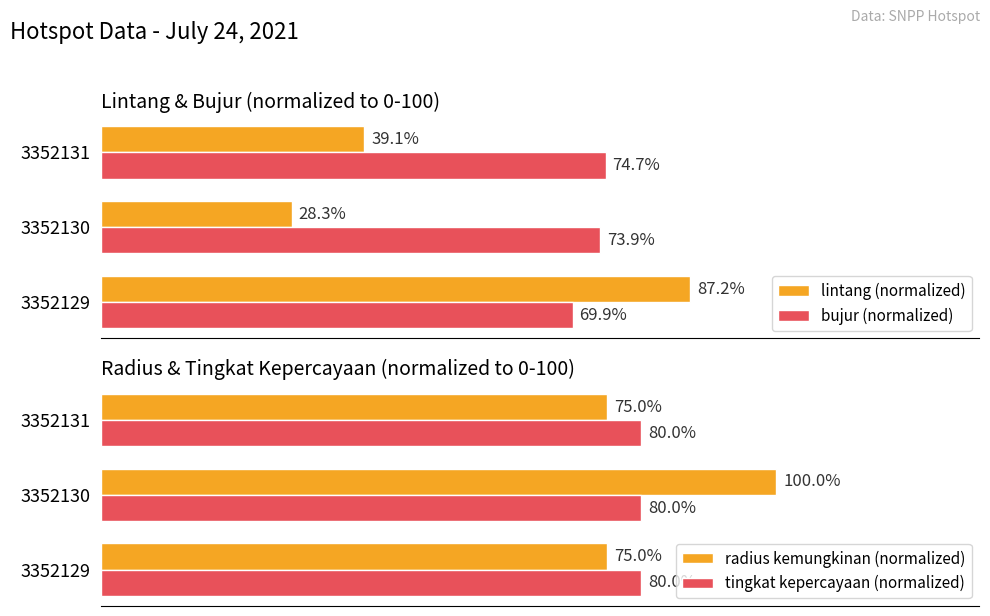

At how many categories does at least one series exceed 60?

3